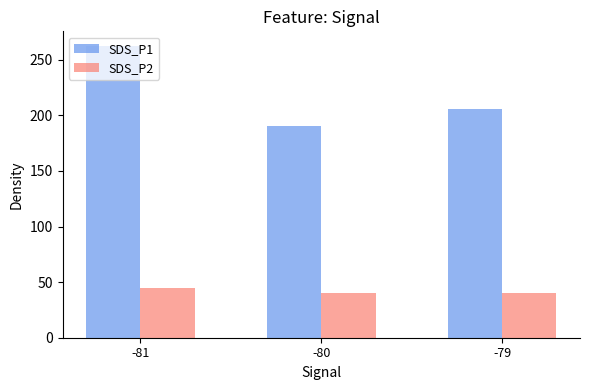

What is the greatest value displayed?

262.4